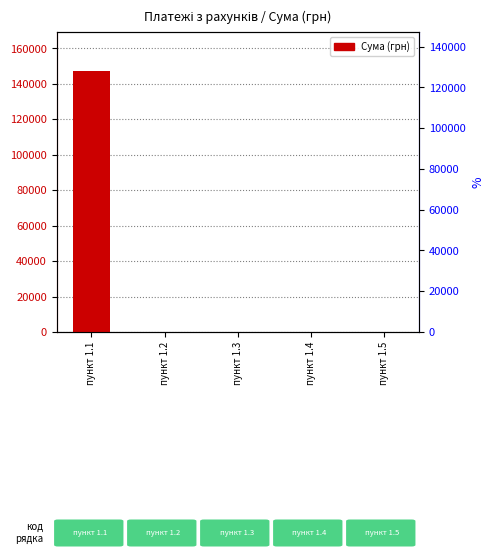

List the labels in order of value, largest first.

пункт 1.1, пункт 1.2, пункт 1.3, пункт 1.4, пункт 1.5